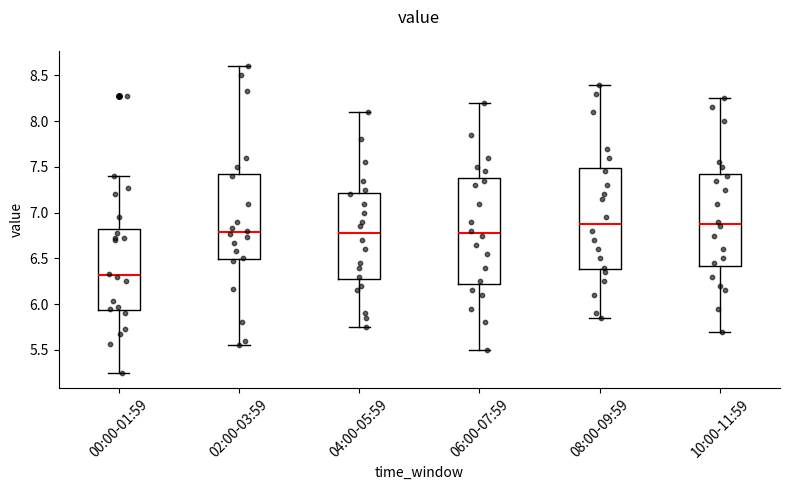

Reading left to right, transcribe this box plot: for each box, give where its median line is, the range the box spans, and where its two whiskers end, as read against the y-axis. The values are not printed on the chart, so give them approximately, as read against the axis.

00:00-01:59: median 6.30, box 5.95 to 6.80, whiskers 5.25 to 7.40
02:00-03:59: median 6.80, box 6.50 to 7.45, whiskers 5.55 to 8.60
04:00-05:59: median 6.80, box 6.30 to 7.20, whiskers 5.75 to 8.10
06:00-07:59: median 6.80, box 6.25 to 7.40, whiskers 5.50 to 8.20
08:00-09:59: median 6.90, box 6.40 to 7.50, whiskers 5.85 to 8.40
10:00-11:59: median 6.90, box 6.40 to 7.45, whiskers 5.70 to 8.25